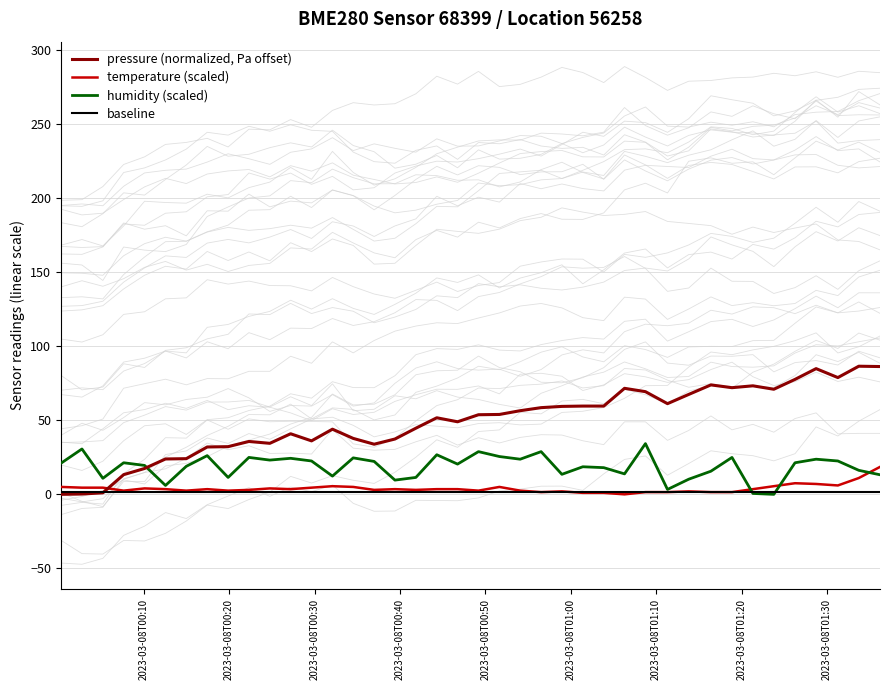

What position from the left is 2023-03-08T00:20?

2